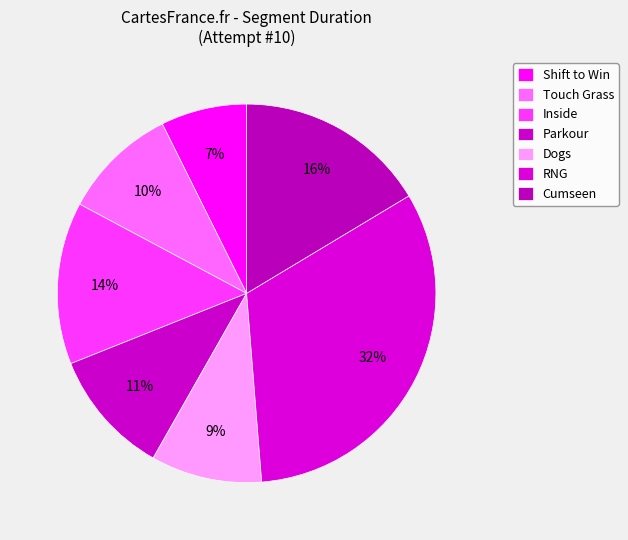

How many segments does this pie chart have?

7